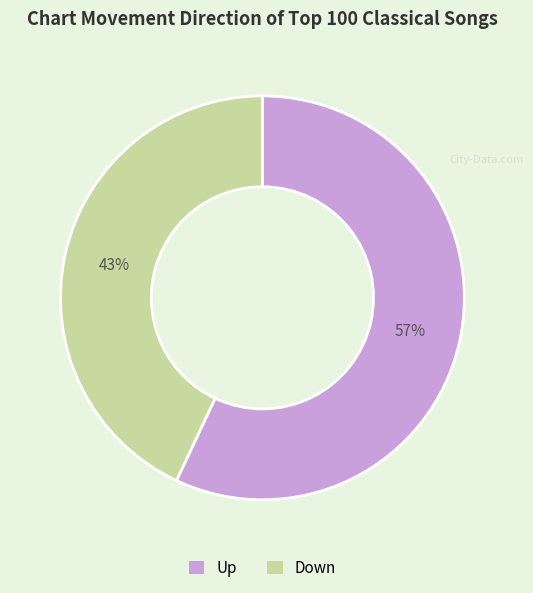

To the nearest percent, what is the combined percentage of Up and Down?

100%